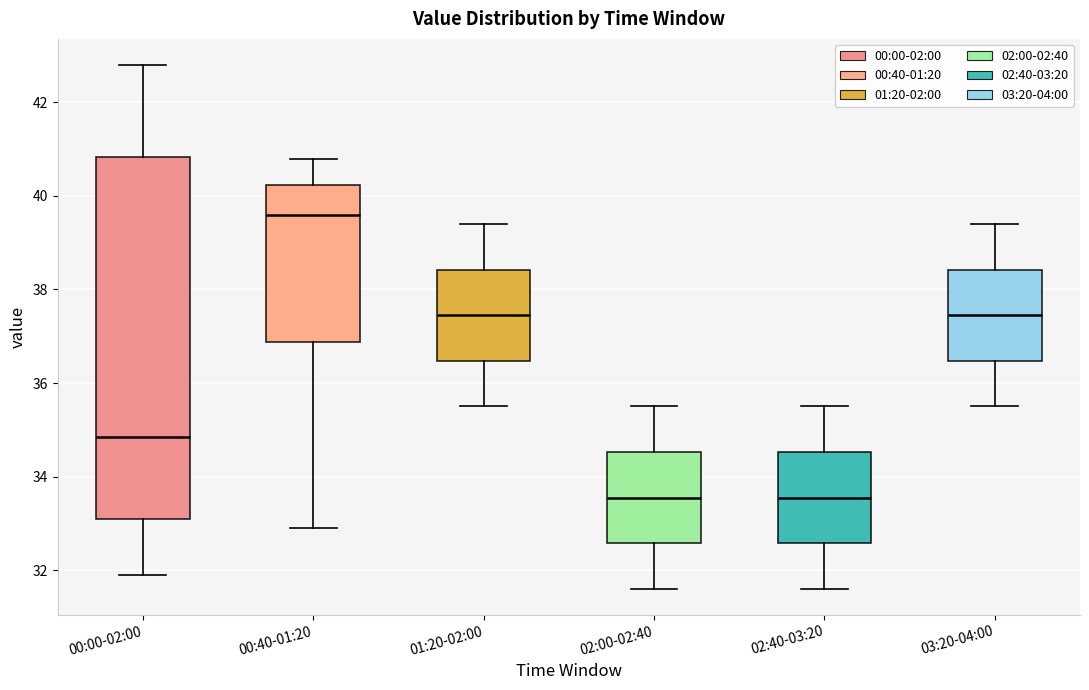

Reading left to right, transcribe this box plot: for each box, give where its median line is, the range the box spans, and where its two whiskers end, as read against the y-axis. The values are not printed on the chart, so give them approximately, as read against the axis.

00:00-02:00: median 34.8, box 33.2 to 40.8, whiskers 32.0 to 42.8
00:40-01:20: median 39.6, box 36.8 to 40.2, whiskers 33.0 to 40.8
01:20-02:00: median 37.4, box 36.4 to 38.4, whiskers 35.6 to 39.4
02:00-02:40: median 33.6, box 32.6 to 34.6, whiskers 31.6 to 35.6
02:40-03:20: median 33.6, box 32.6 to 34.6, whiskers 31.6 to 35.6
03:20-04:00: median 37.4, box 36.4 to 38.4, whiskers 35.6 to 39.4